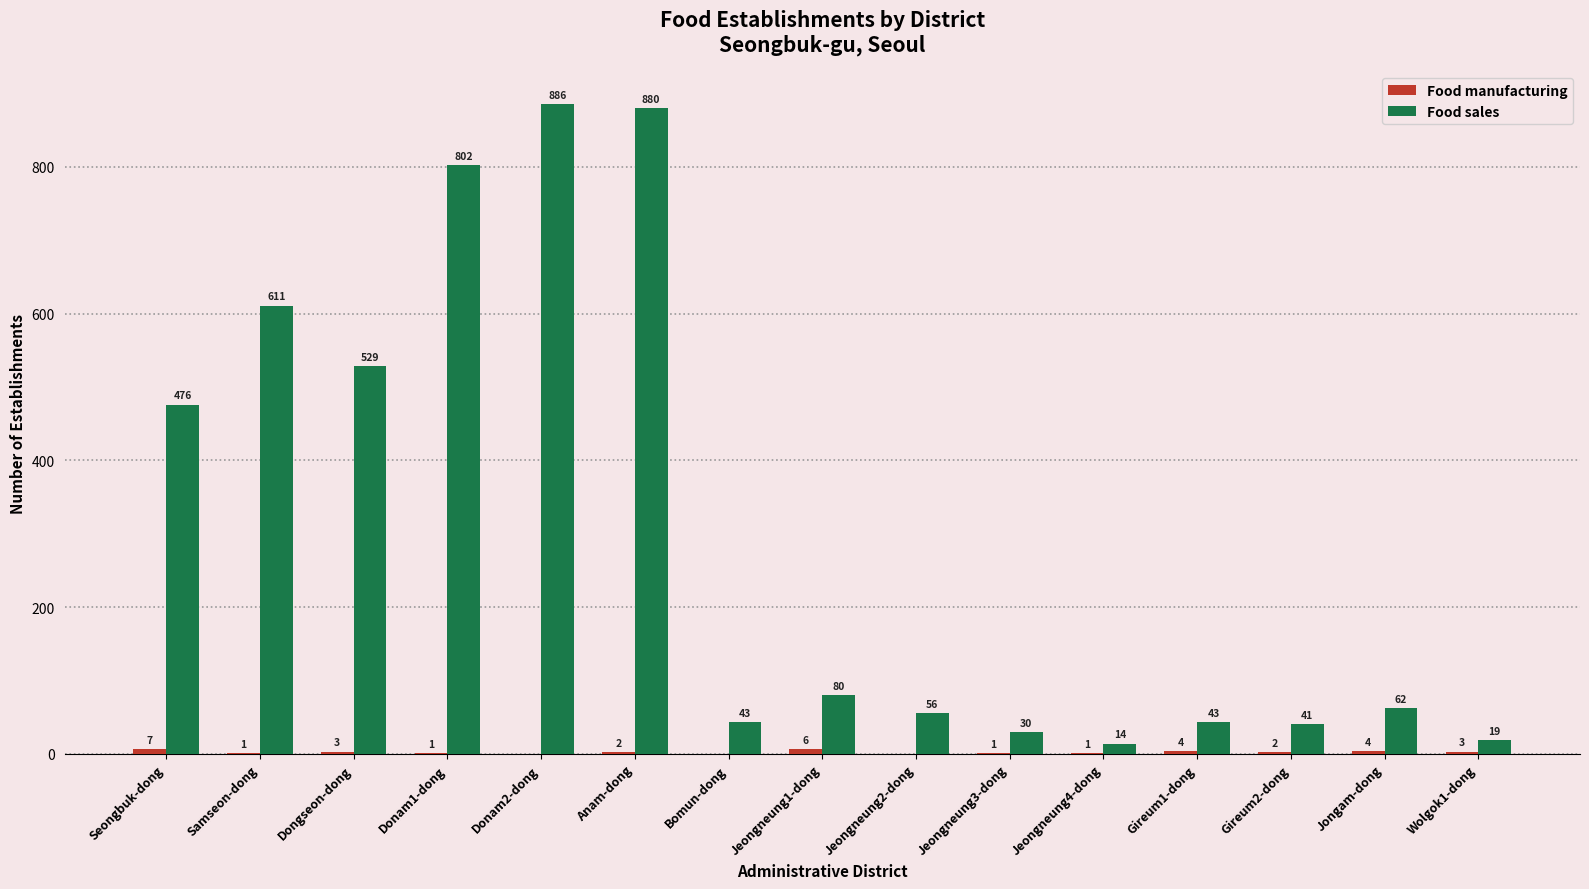

How many groups of bars are there?

15